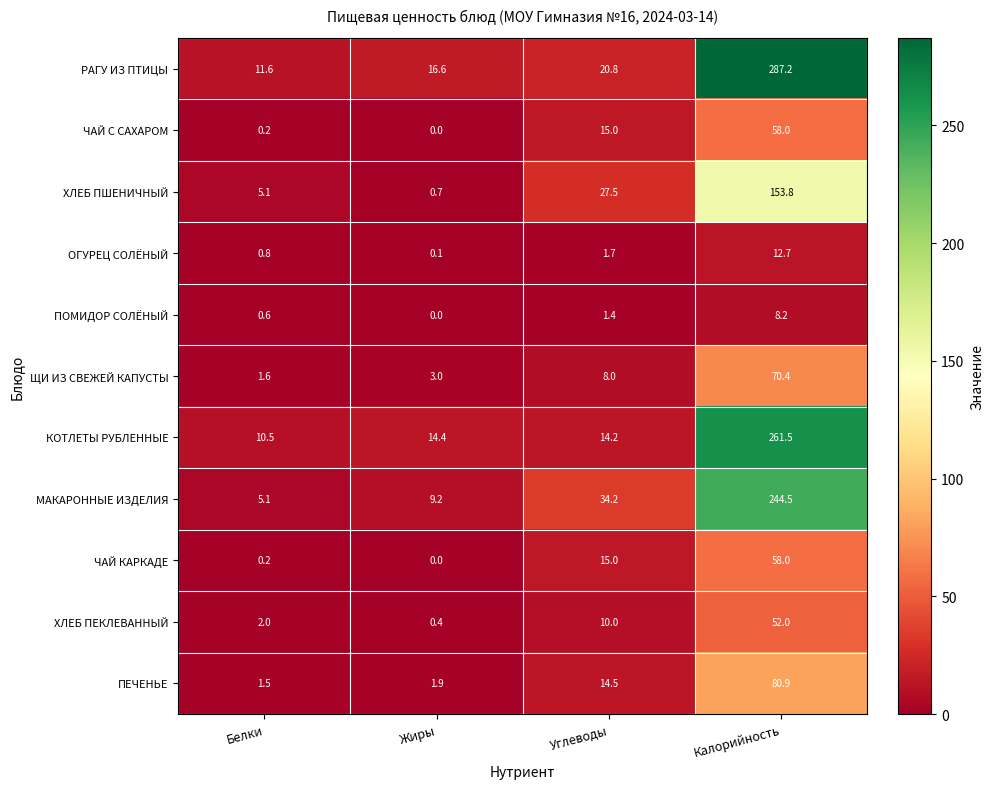

What value does the КОТЛЕТЫ РУБЛЕННЫЕ series have at Жиры?

14.4